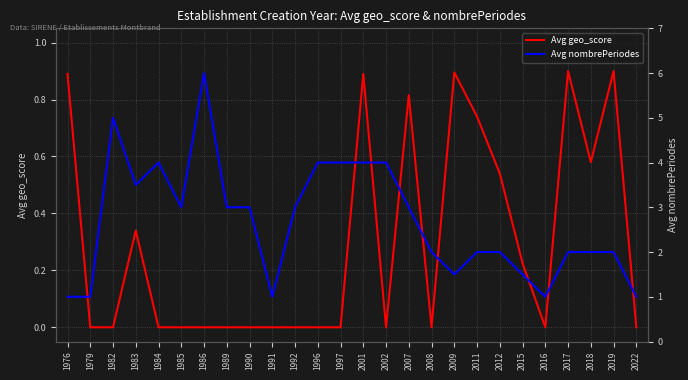

Where is the first local minimum for Avg geo_score?

2002